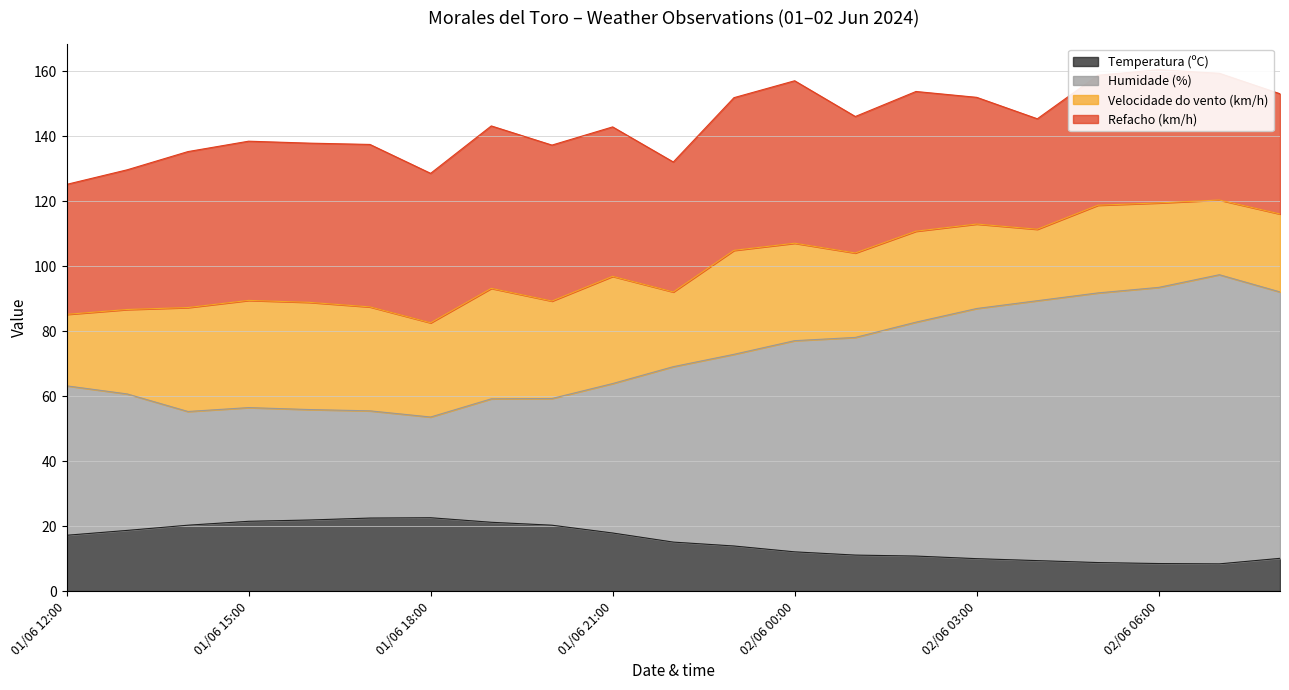

What is the smallest value displayed?

8.4